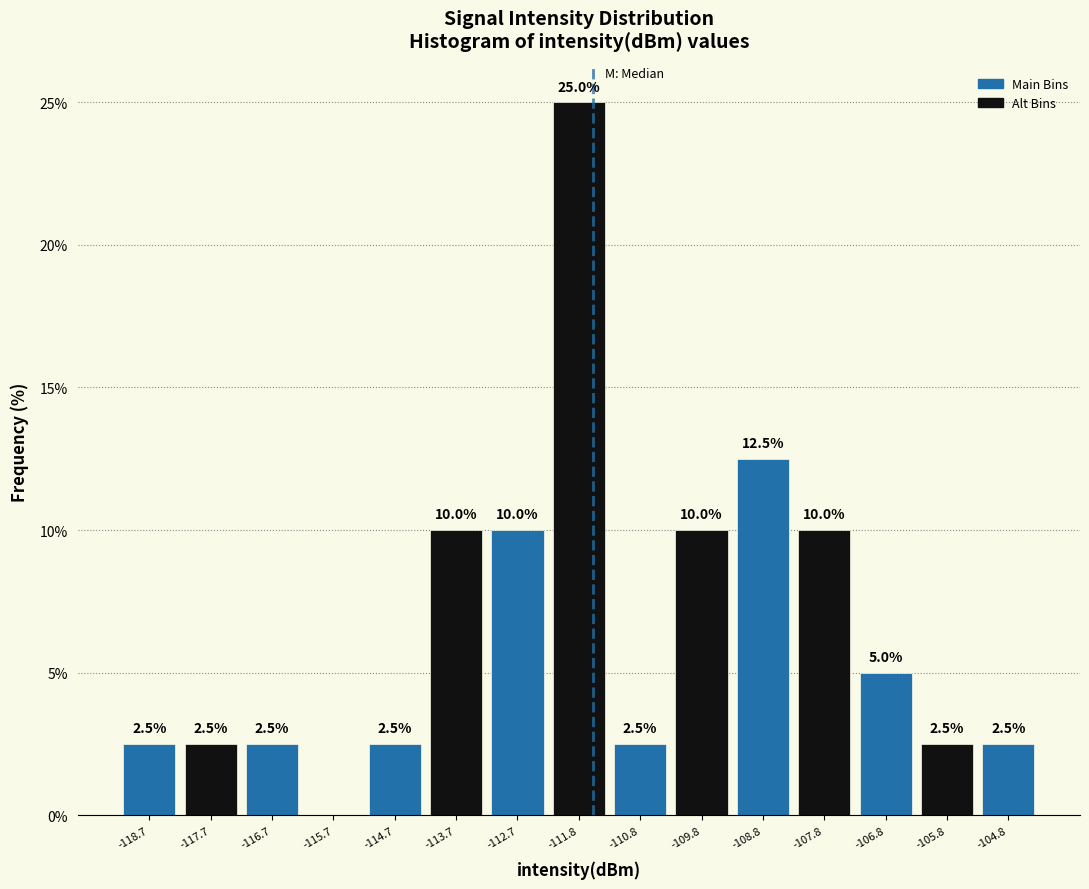

Over which range of the x-axis is the bar tallest?

-112.3 to -111.3